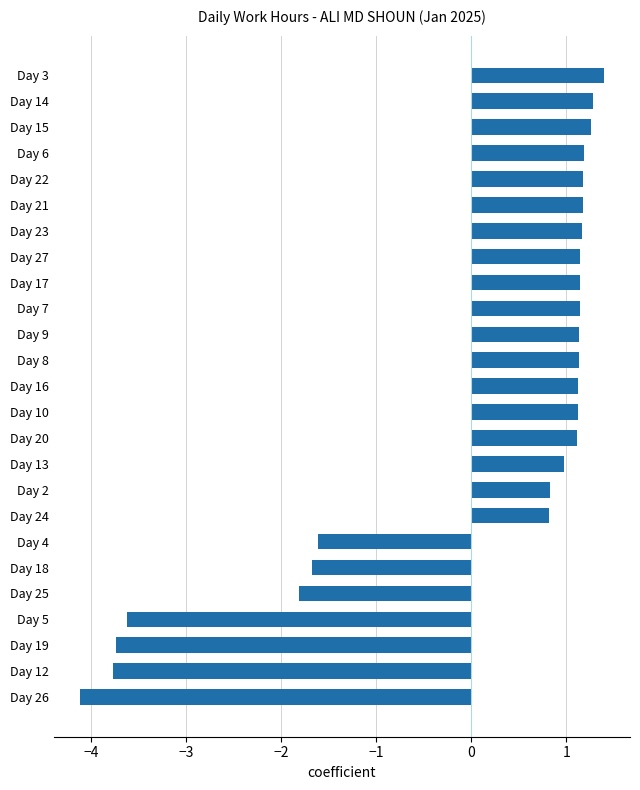

What is the approximate value at Day 24?

0.8